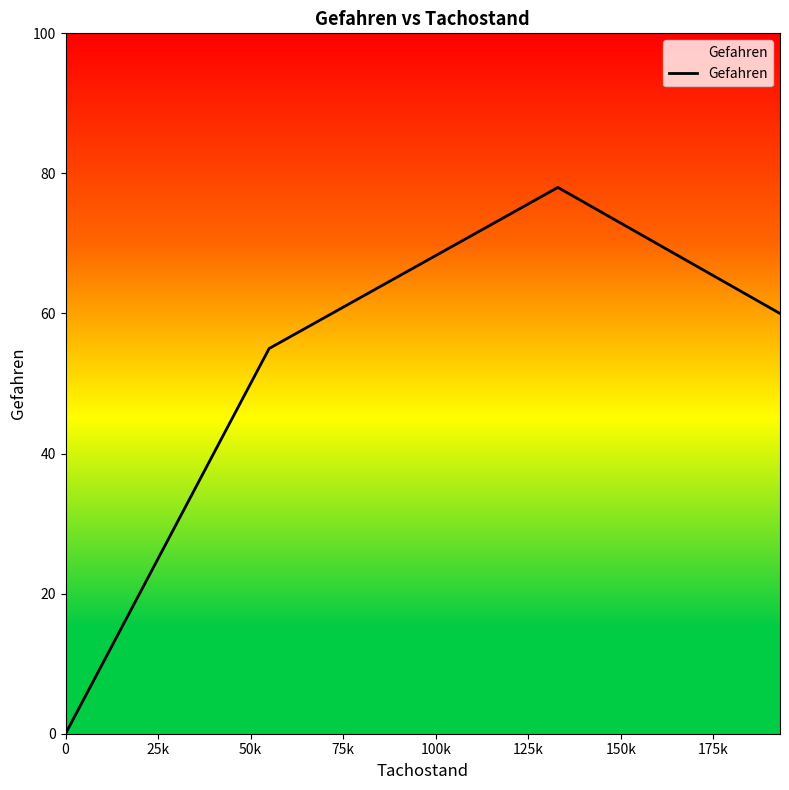

Does the chart display data point markers on the line(s)?

No